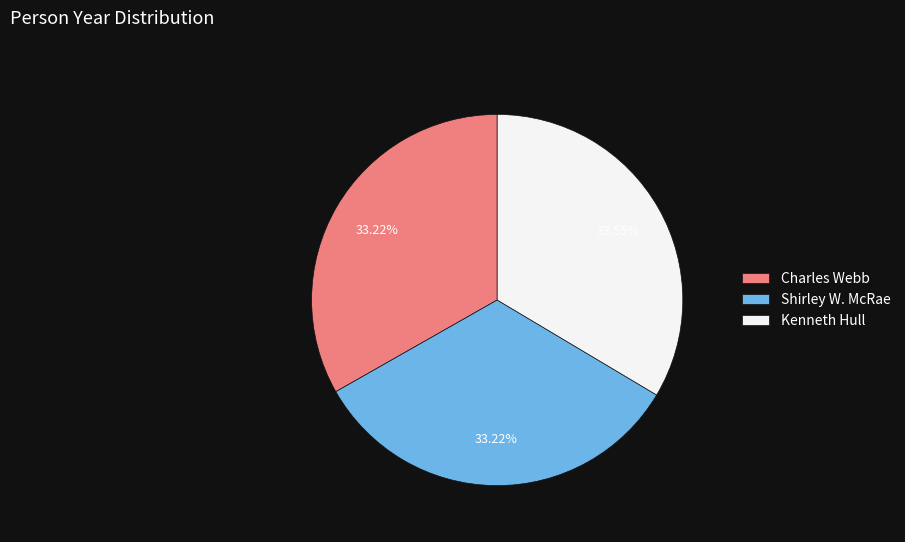

To the nearest percent, what is the average slice percentage?

33%